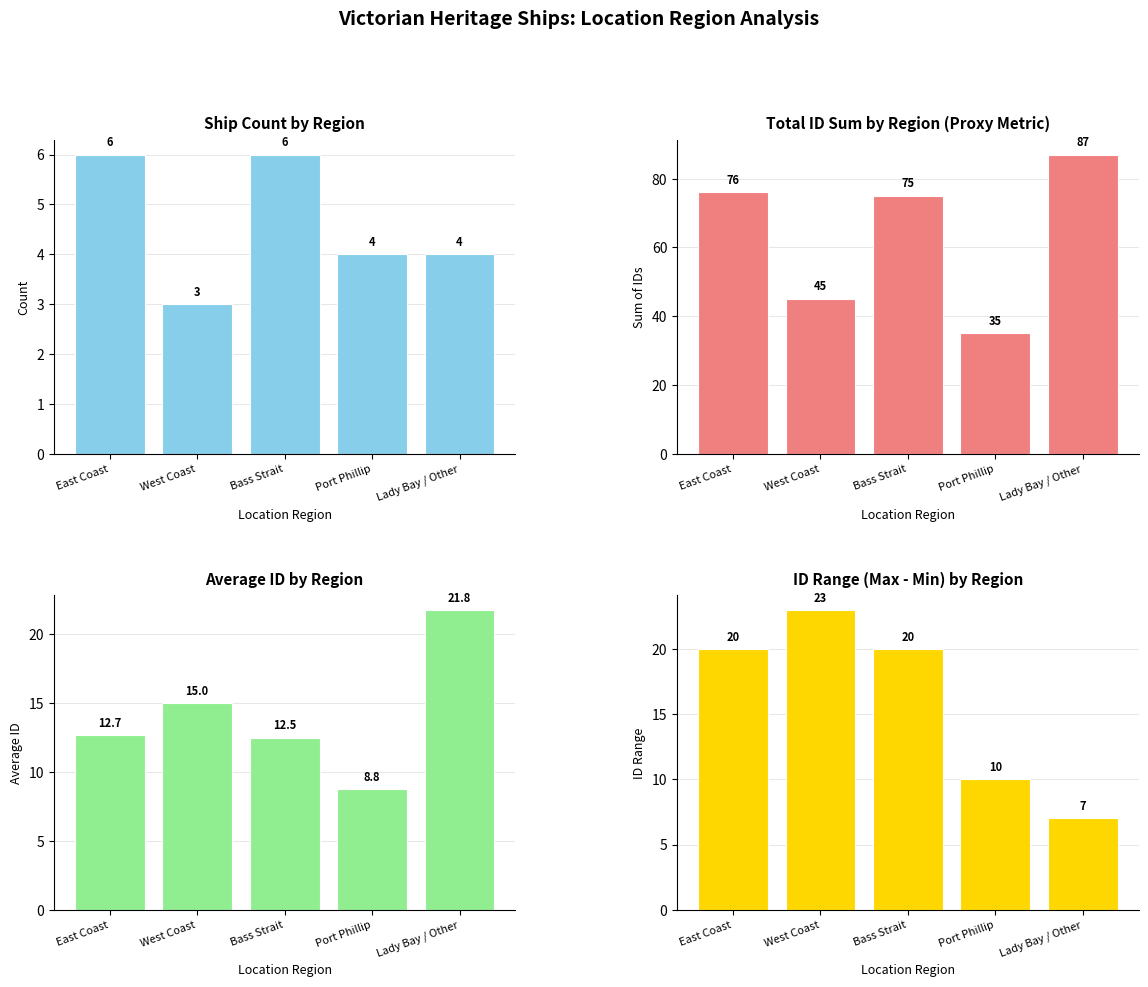

What is the lowest value of the Total ID Sum by Region (Proxy Metric) series?

35.0